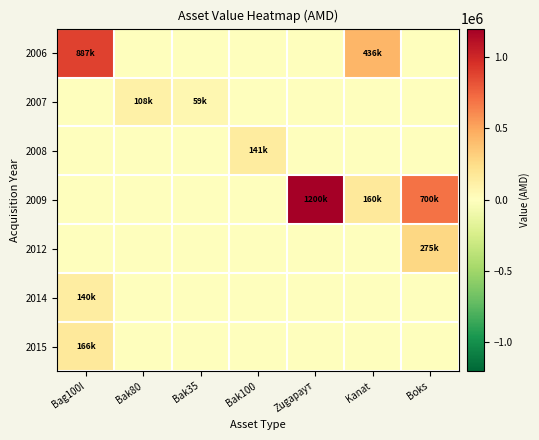

Count the number of data series in this chart.

7